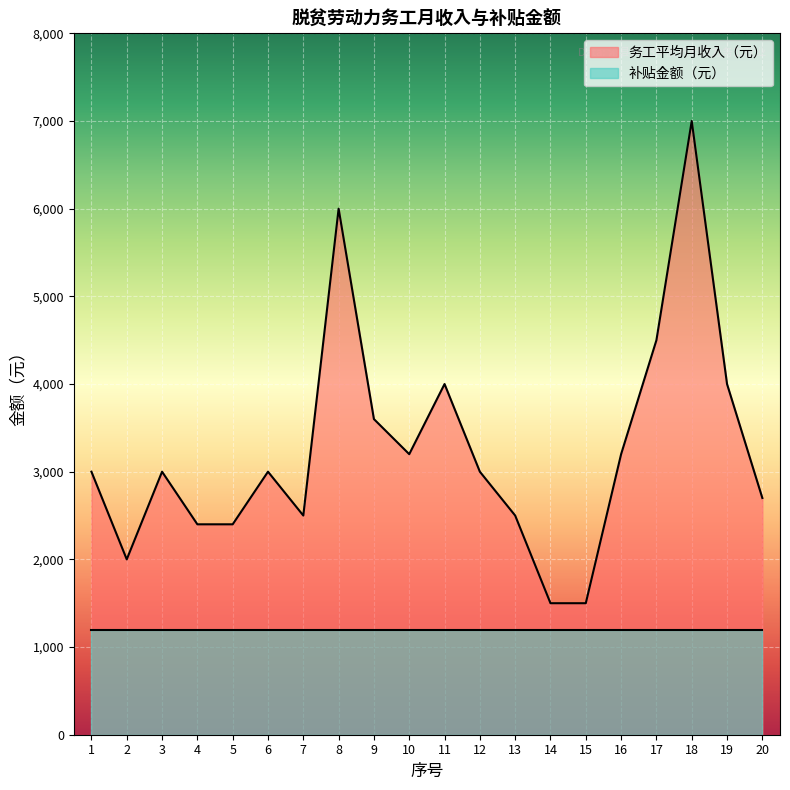

Where is the first local minimum?

2